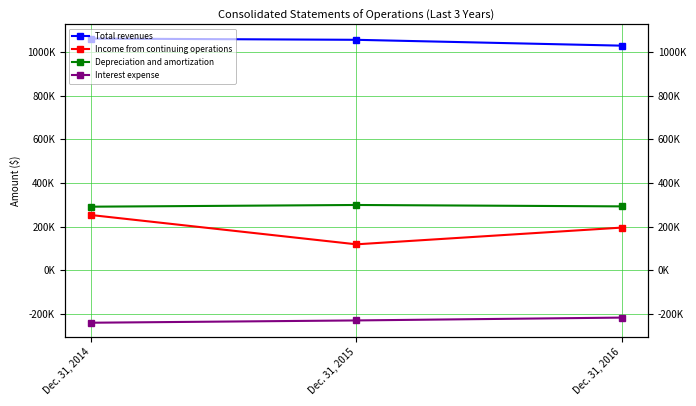

At which label is Total revenues closest to 1044498?

Dec. 31, 2015